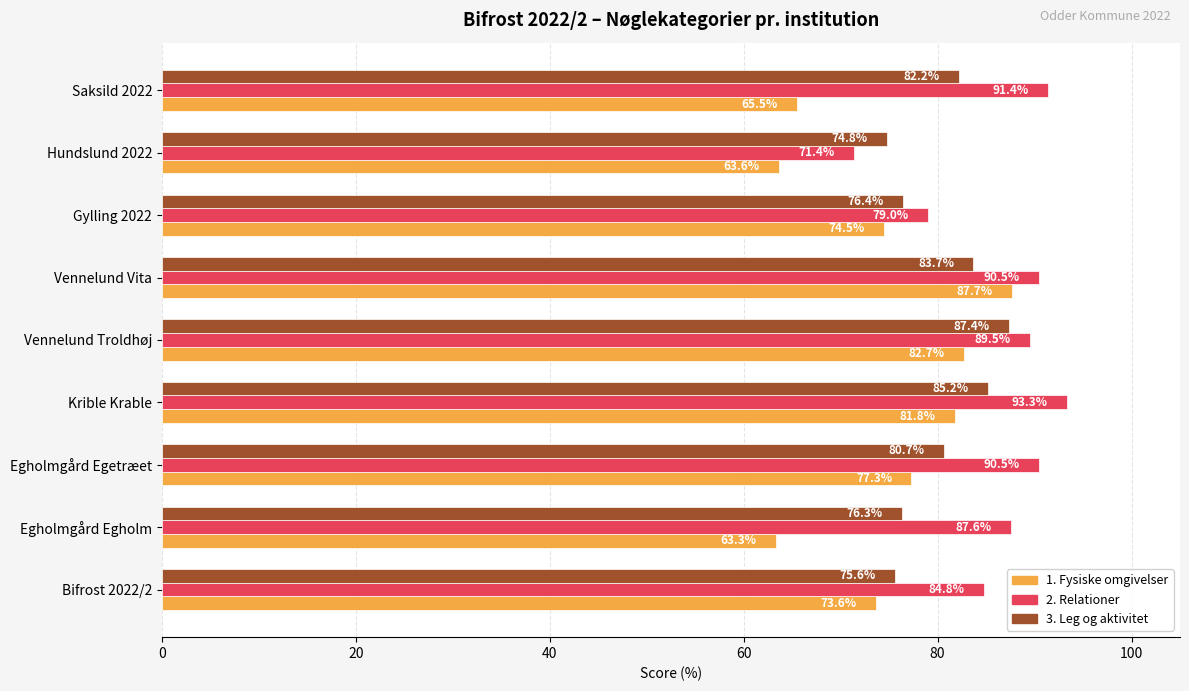

What is the average value of the 3. Leg og aktivitet series?

80.3